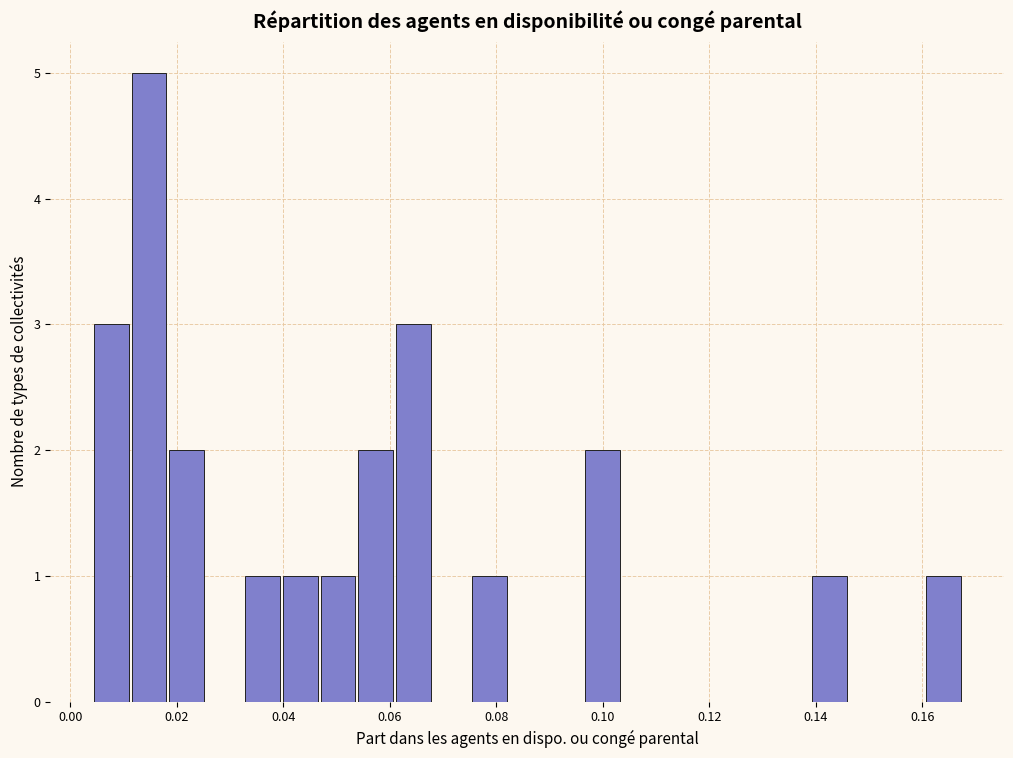

Read against the x-axis, roughly where is the centre of the tallest bar?

0.014